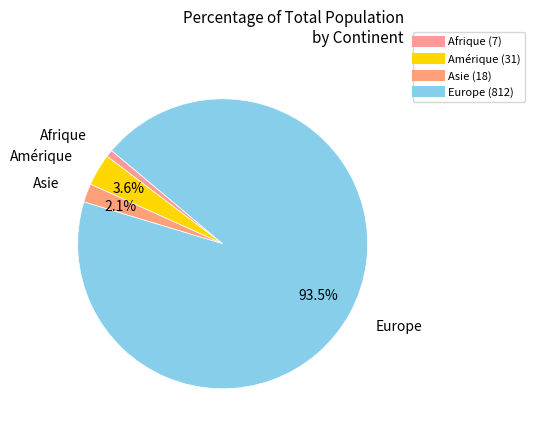

How many slices are in this pie chart?

4